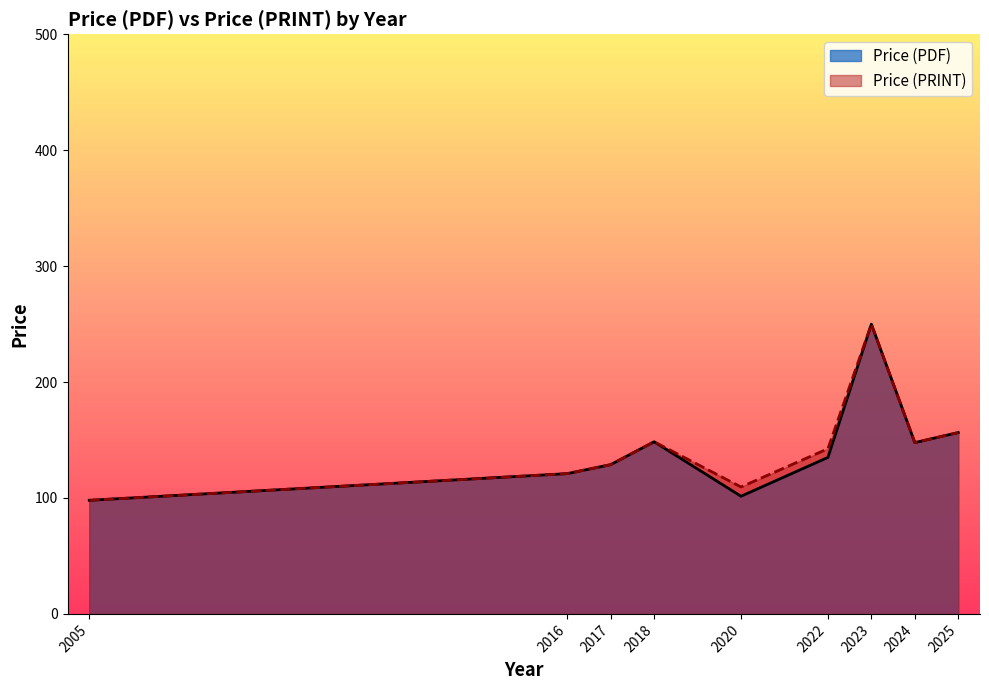

Rank the series at 2017 from lowest to highest value.

Price (PDF), Price (PRINT)